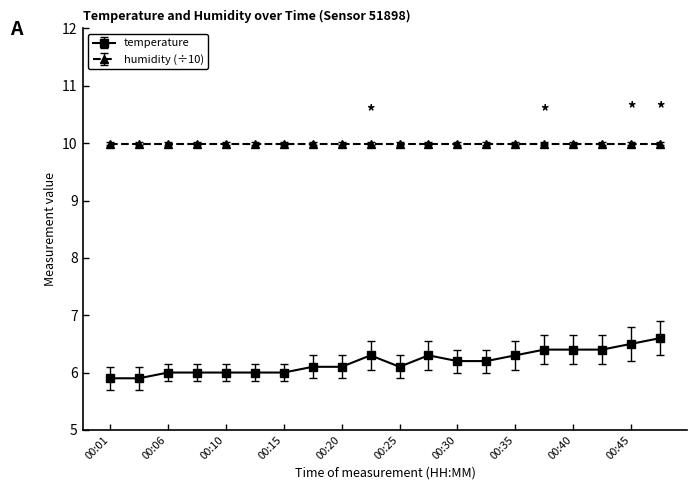

What is the highest value of the temperature series?

6.6